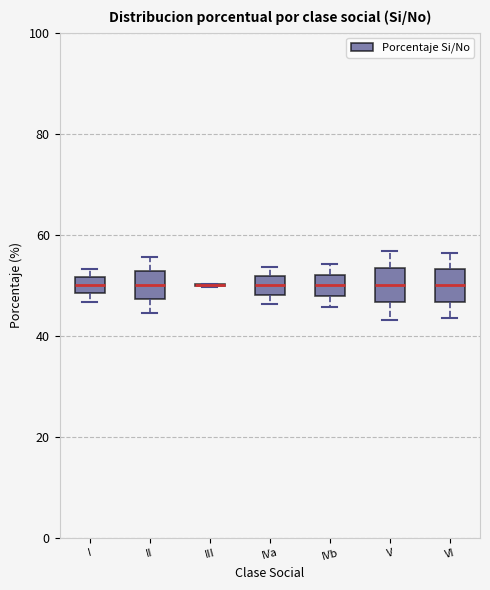

Reading left to right, read every box against the y-axis: the position of its median line, the range the box covers, and the ends of its whiskers. The values are not printed on the chart, so give them approximately, as read against the axis.

I: median 50, box 48 to 52, whiskers 46 to 54
II: median 50, box 48 to 52, whiskers 44 to 56
III: box collapsed to a line at 50, whiskers 50 to 50
IVa: median 50, box 48 to 52, whiskers 46 to 54
IVb: median 50, box 48 to 52, whiskers 46 to 54
V: median 50, box 46 to 54, whiskers 44 to 56
VI: median 50, box 46 to 54, whiskers 44 to 56